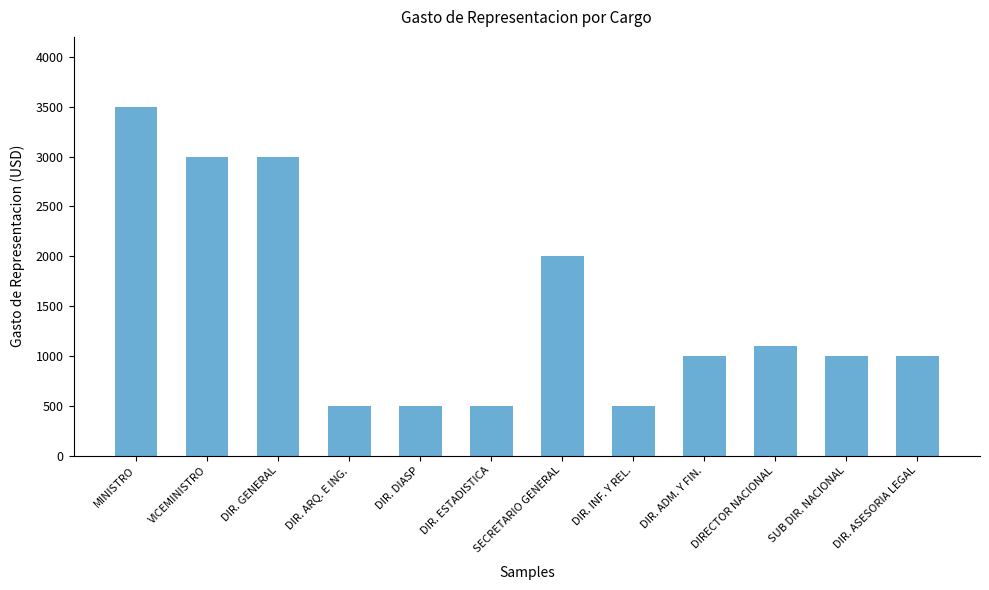

What is the difference between the values at DIR. ASESORIA LEGAL and DIR. DIASP?

500